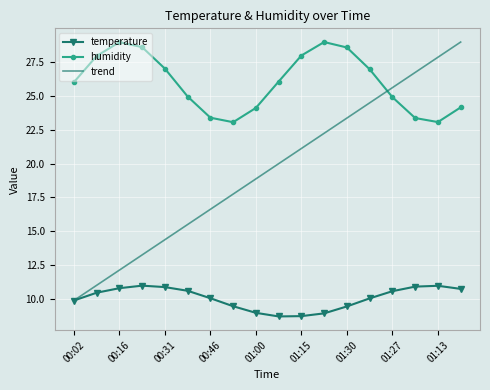

What is the greatest value displayed?

29.0